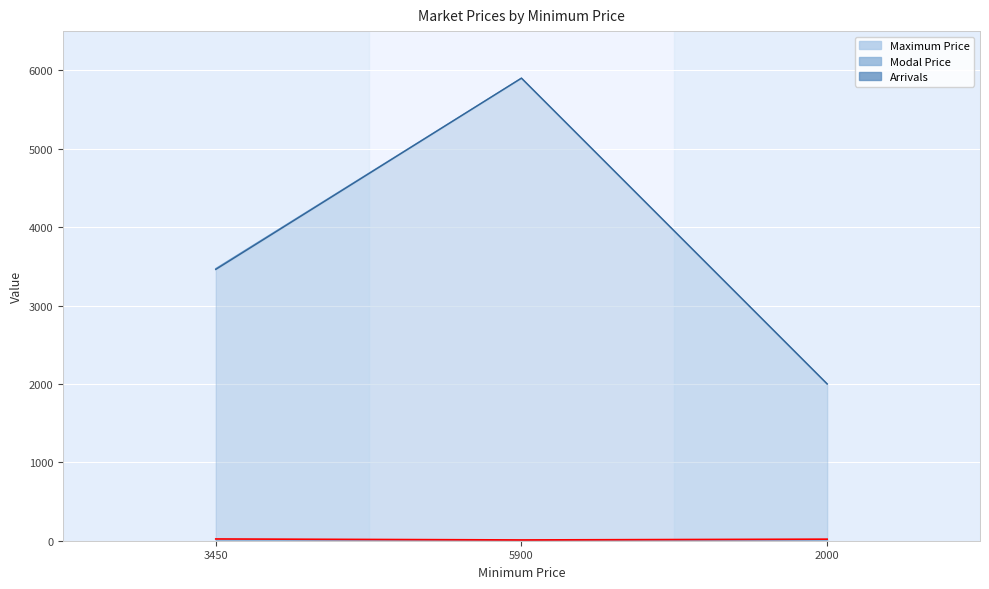

Does the chart display data point markers on the line(s)?

No